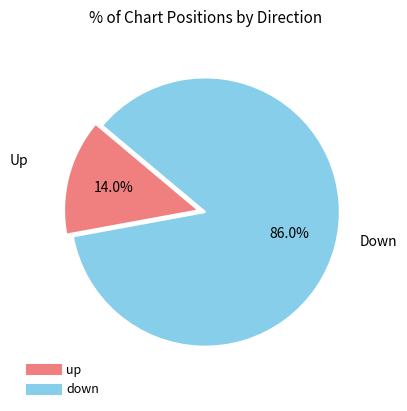

What is the majority slice?

down